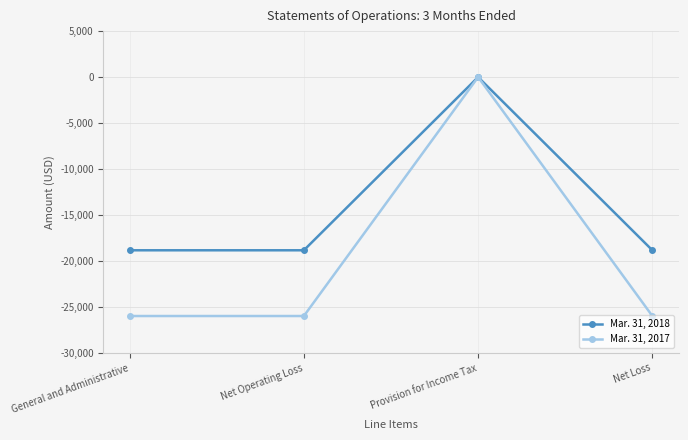

Is the value of Mar. 31, 2017 at Net Operating Loss greater than the value of Mar. 31, 2018 at Net Loss?

No